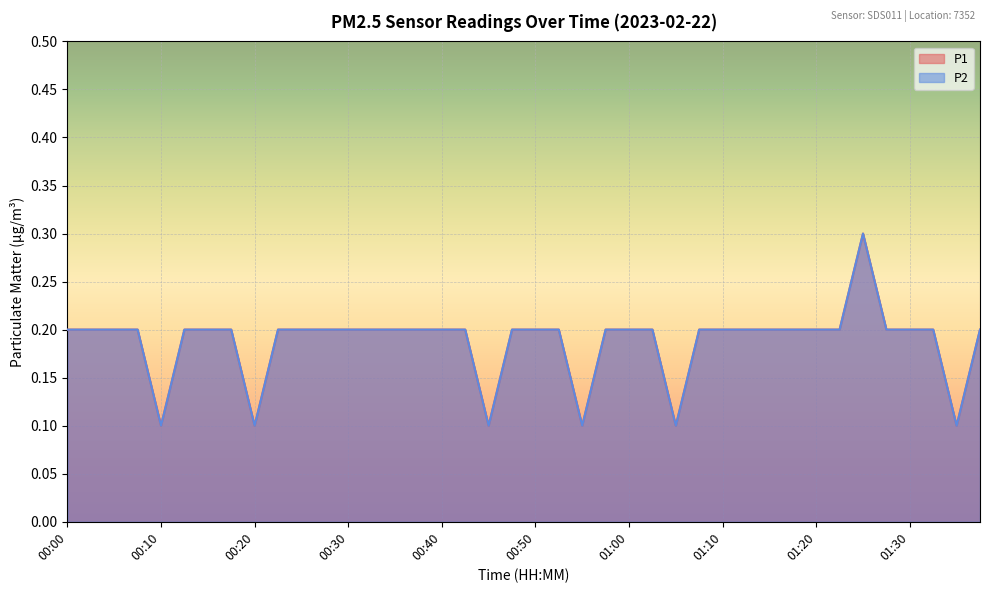

True or false: P1 and P2 intersect in this chart.

False